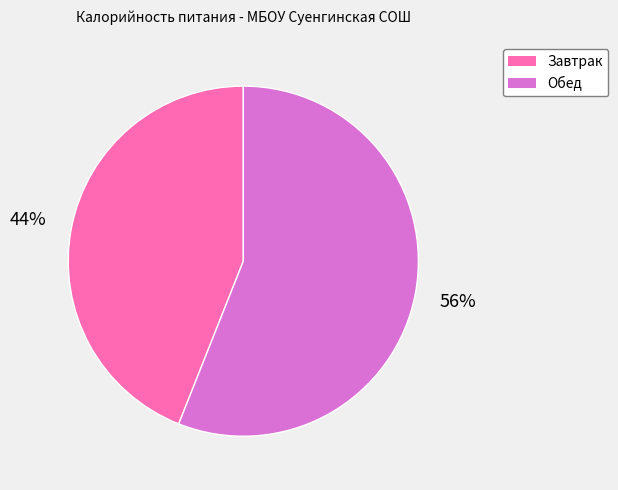

True or false: Завтрак accounts for 54% of the total.

False